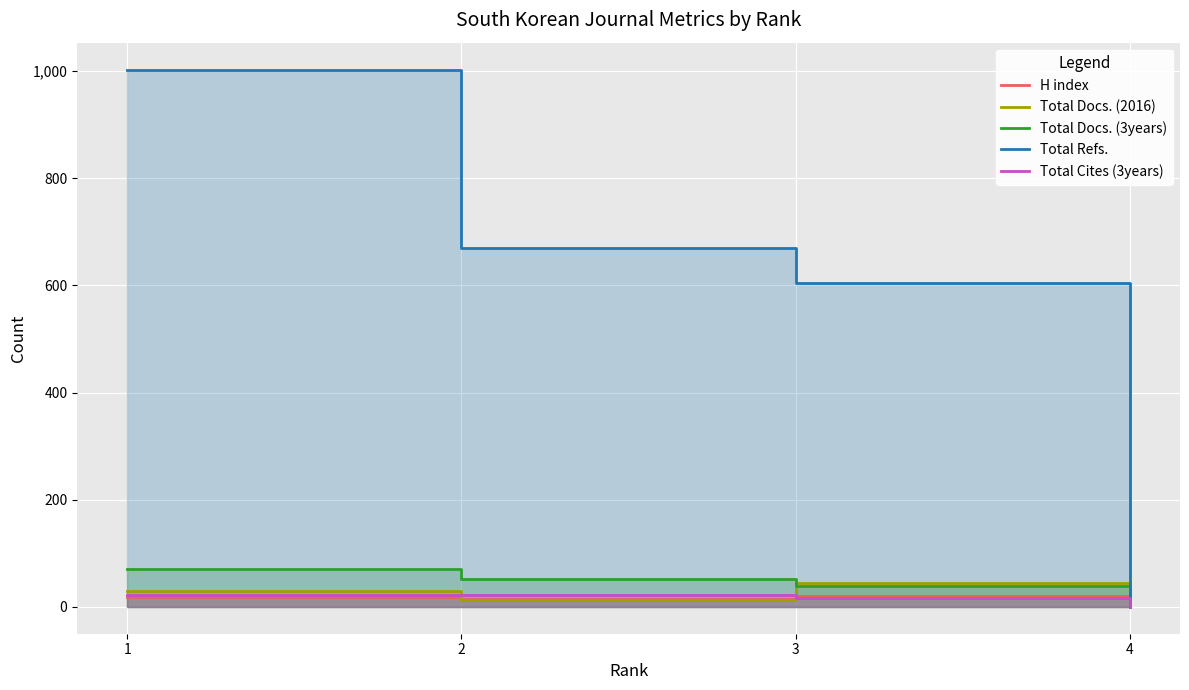

What is the value of the H index point at the 3rd from the left?

20